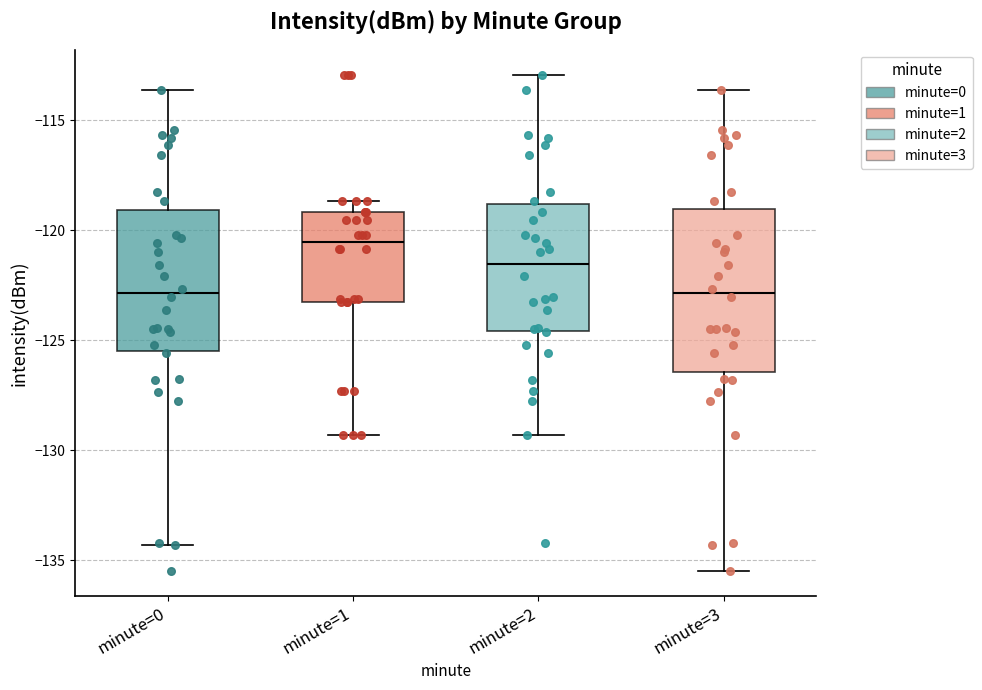

Where does the median line of the box for minute=3 sit on the y-axis? The values are not printed on the chart, so give them approximately, as read against the axis.

-123.0